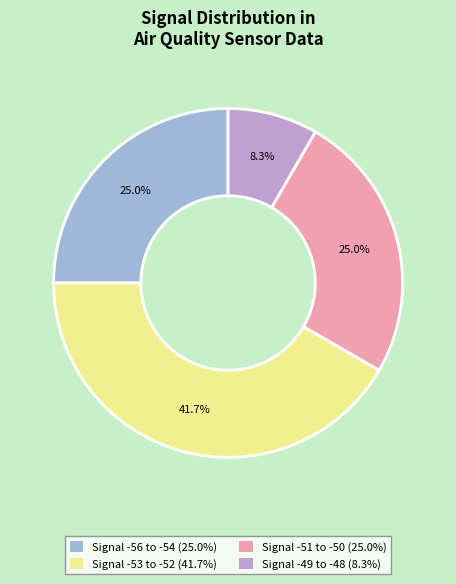

Is there a majority slice in this chart?

No